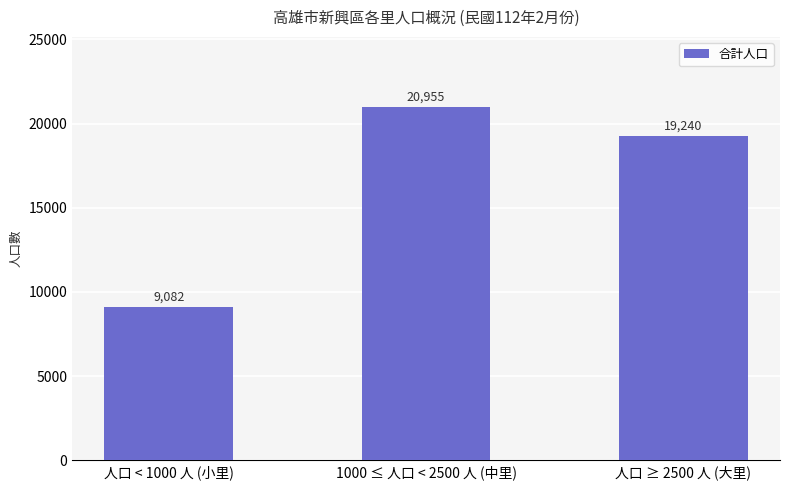

Reading right to left, list all the values displayed in this chart.

人口 ≥ 2500 人 (大里)=19240	1000 ≤ 人口 < 2500 人 (中里)=20955	人口 < 1000 人 (小里)=9082